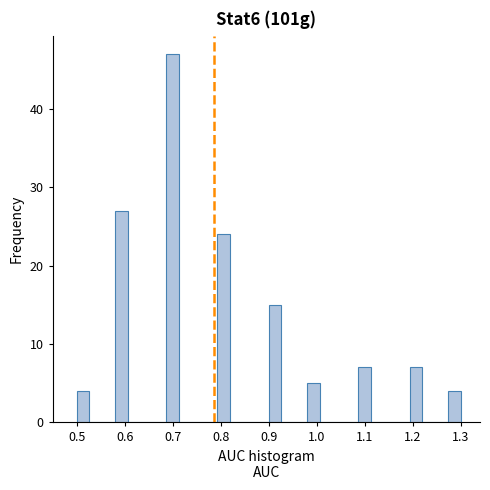

Read against the x-axis, roughly where is the centre of the tallest bar?

0.70